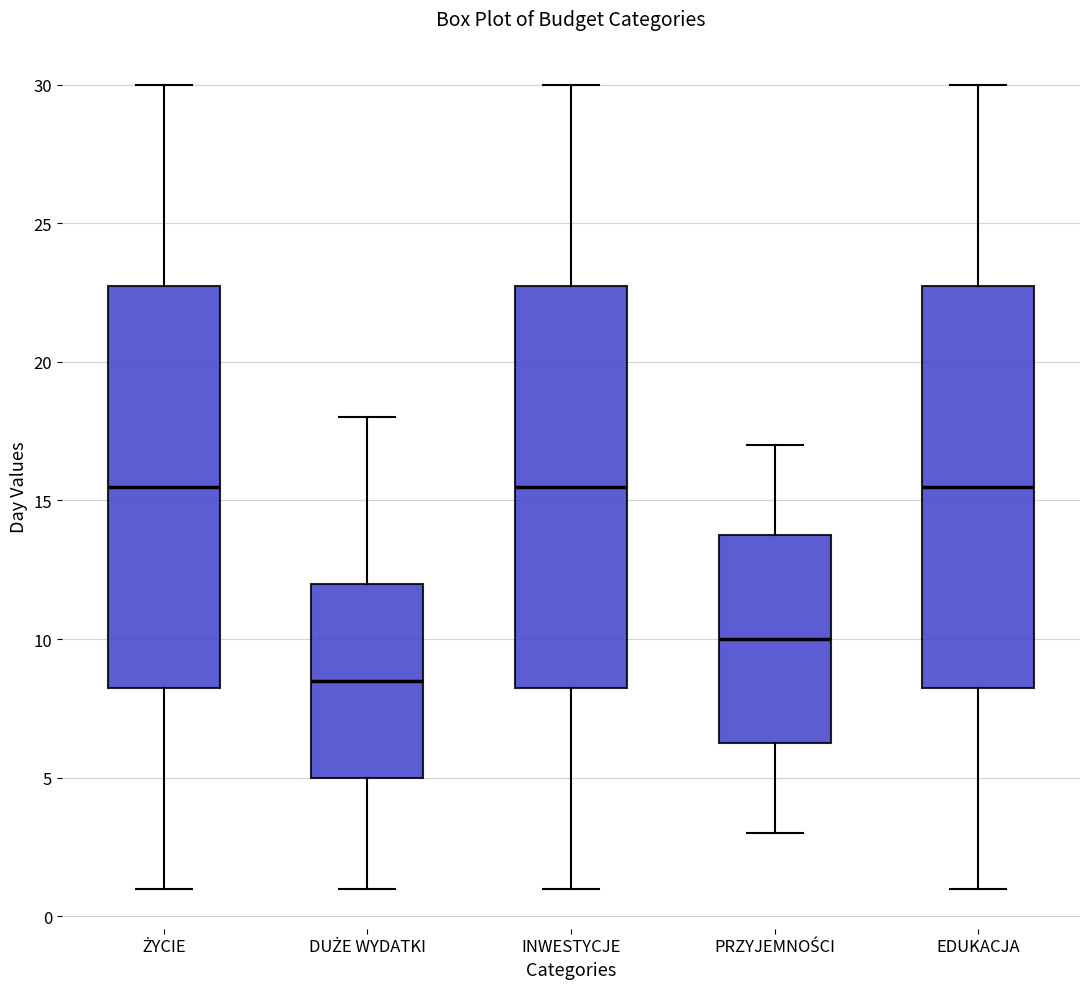

Which box's median line is the lowest?

DUŻE WYDATKI